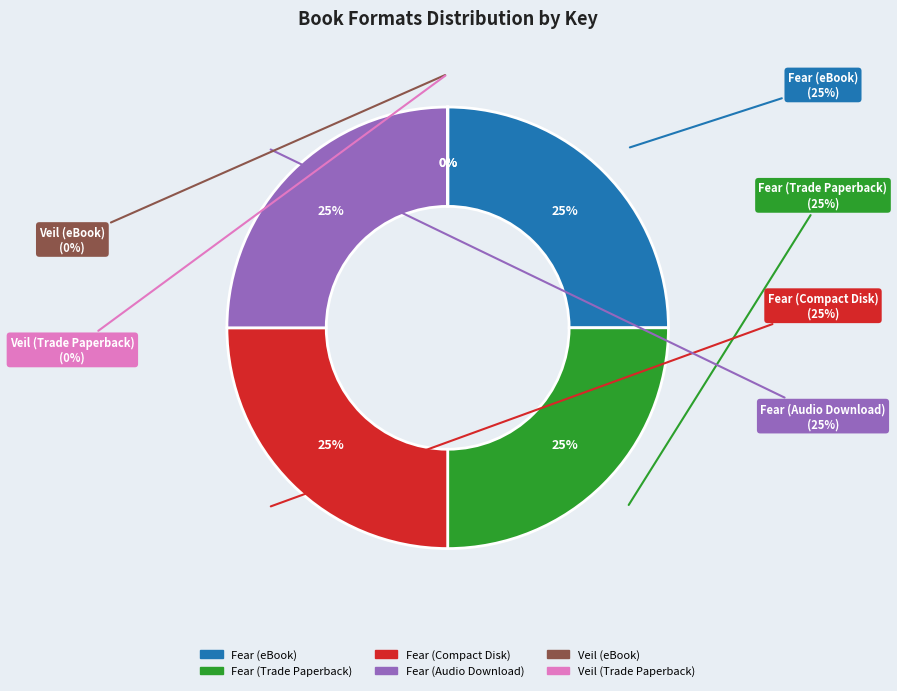

To the nearest percent, what is the average slice percentage?

17%